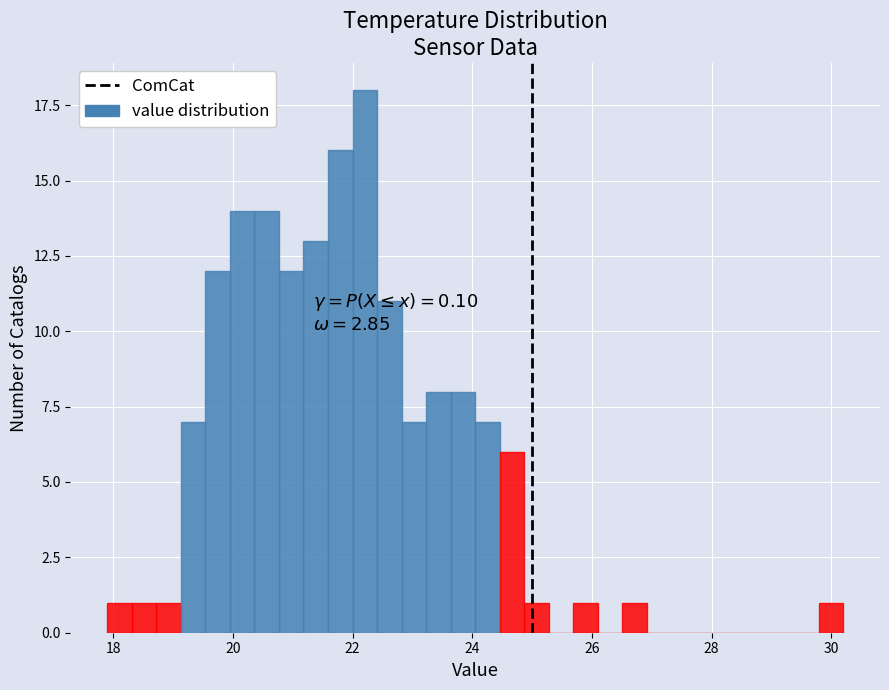

Read against the x-axis, roughly where is the centre of the tallest bar?

22.2